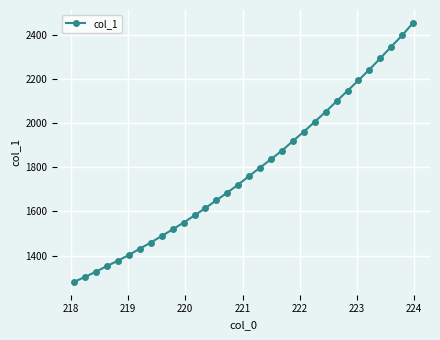

Count the number of data series in this chart.

1